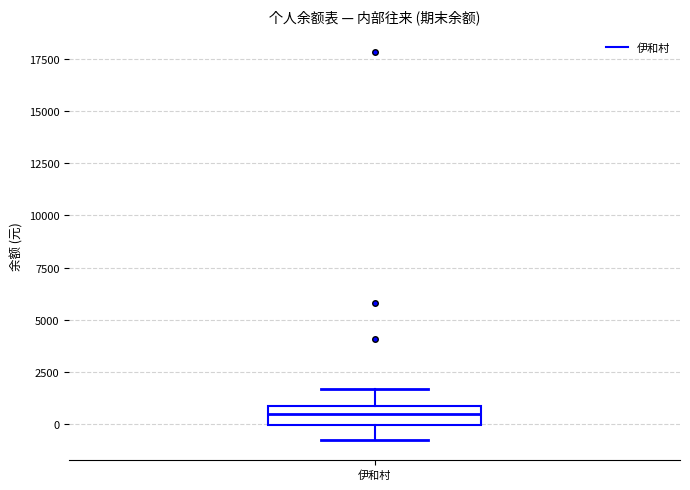

Read this box plot against the y-axis: the position of the median line, the range covered by the box, and the ends of both whiskers. The values are not printed on the chart, so give them approximately, as read against the axis.

median 500, box 0 to 1000, whiskers -1000 to 1500